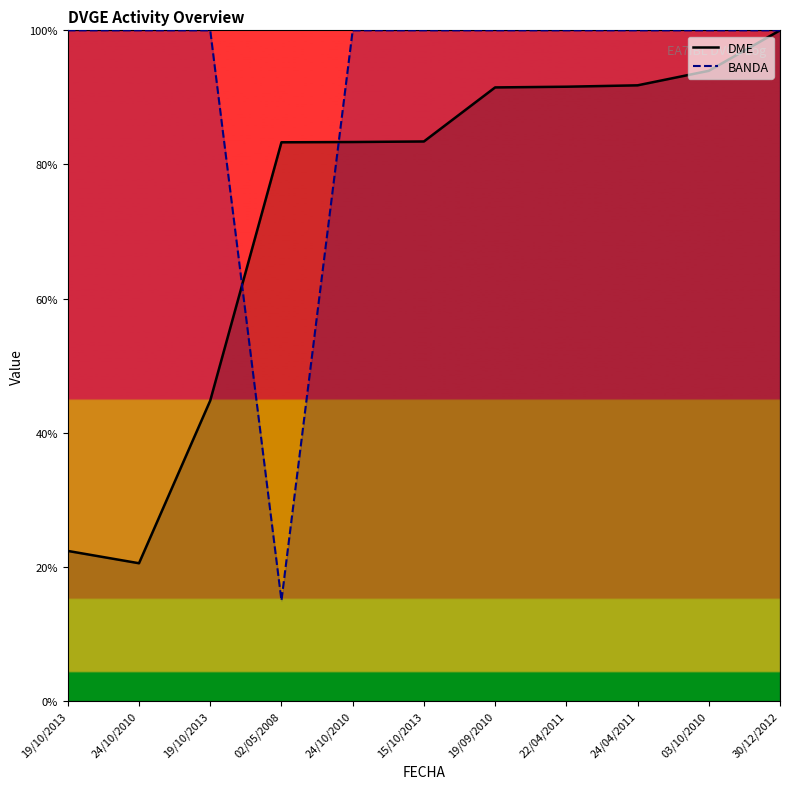

Which series has the largest total across all categories?

BANDA